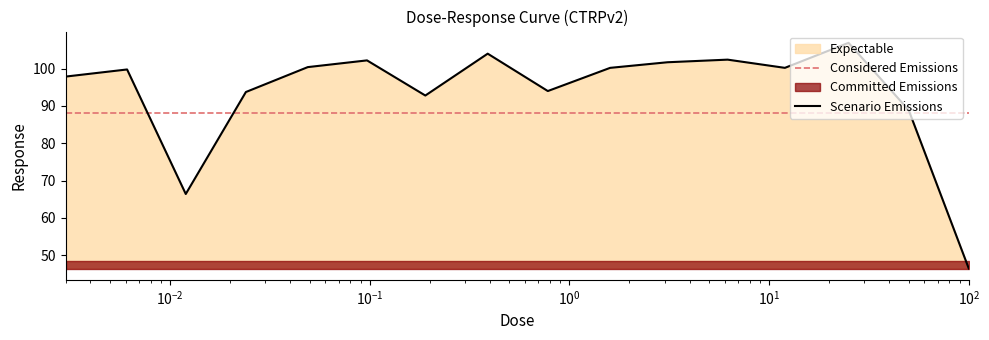

What is the label of the 7th point from the right?

1.6